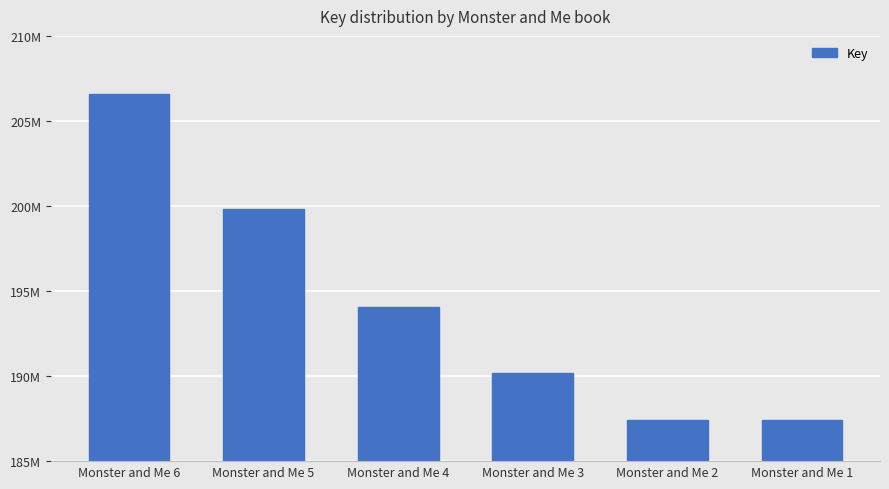

Which label corresponds to the largest value in the chart?

Monster and Me 6